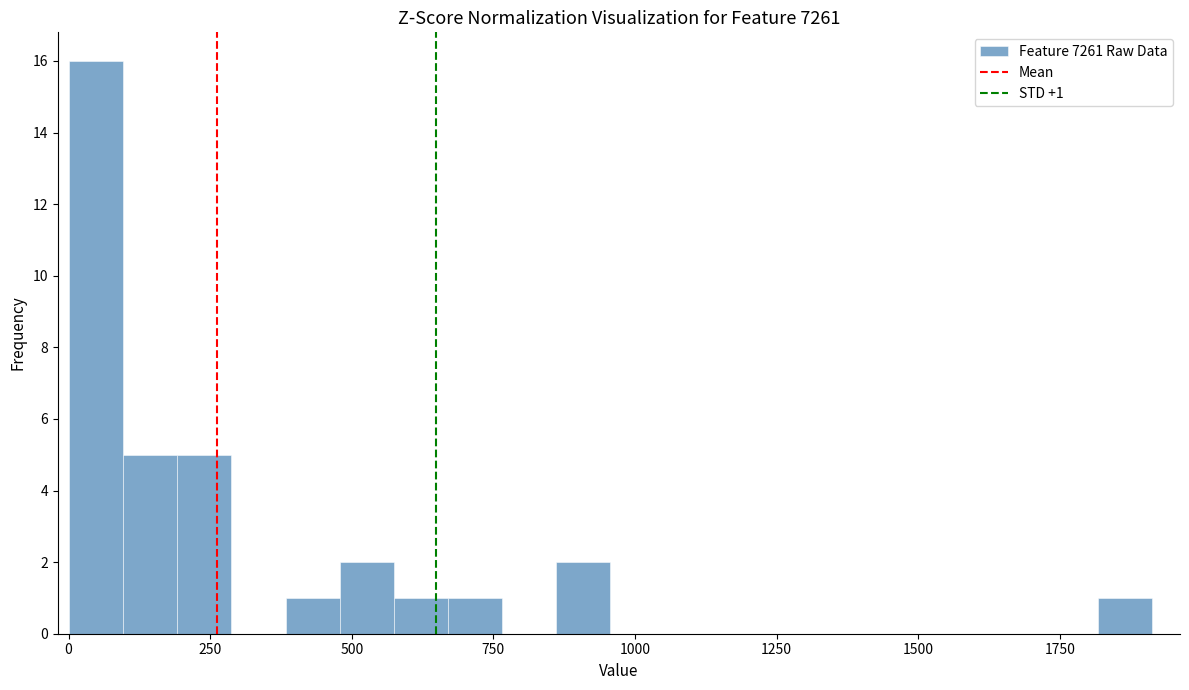

Read against the x-axis, roughly where is the centre of the tallest bar?

50